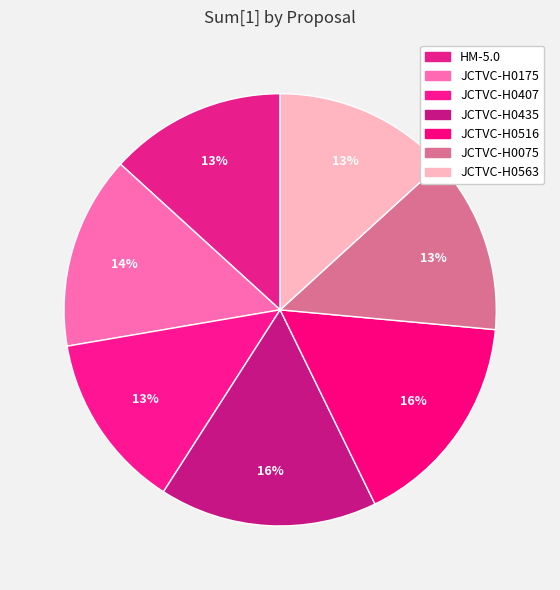

Approximately how many times larger is the value at JCTVC-H0516 compared to HM-5.0?

1.2